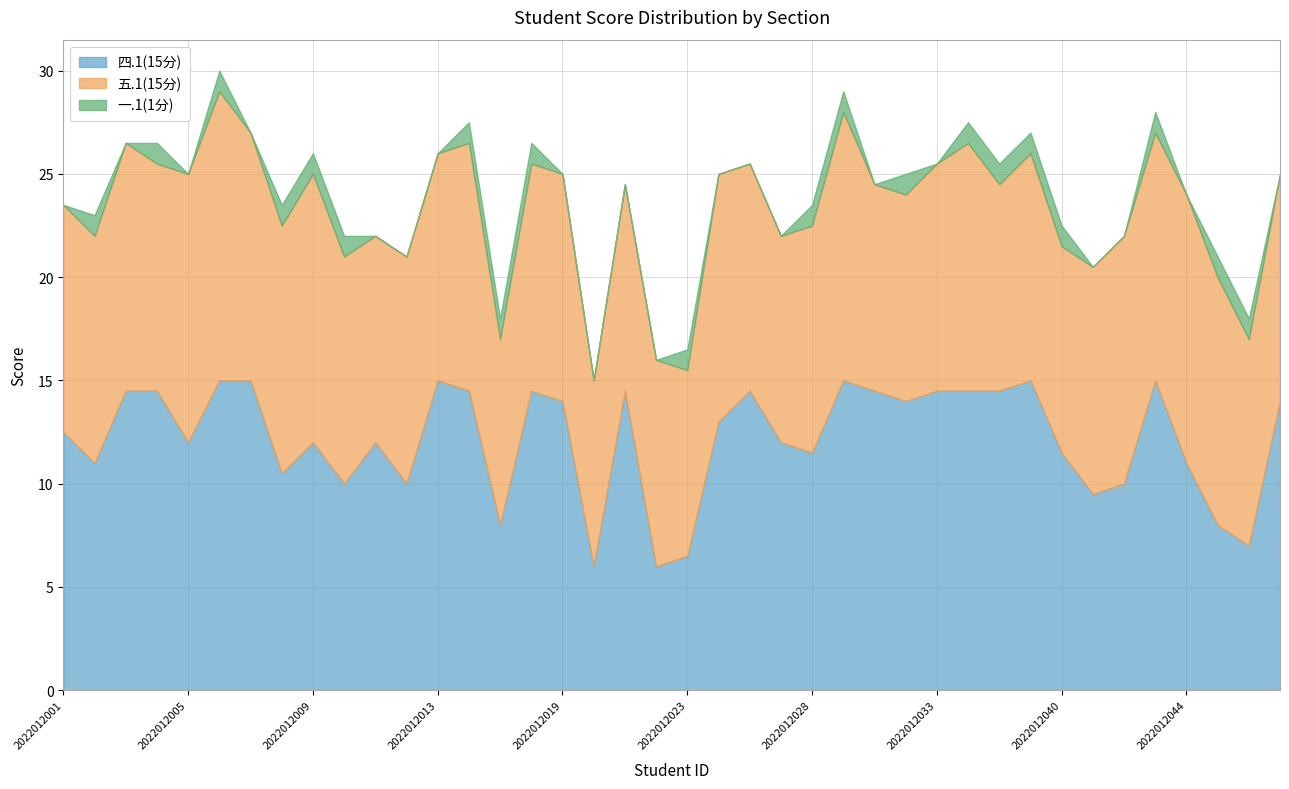

At which category is the sum across all series the highest?

2022012006